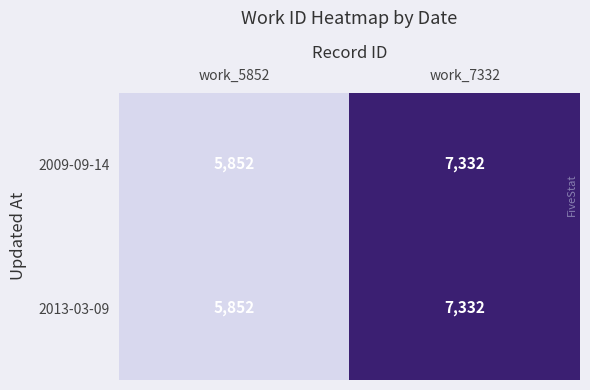

Is it true that 2013-03-09 equals 13039 at work_7332?

False